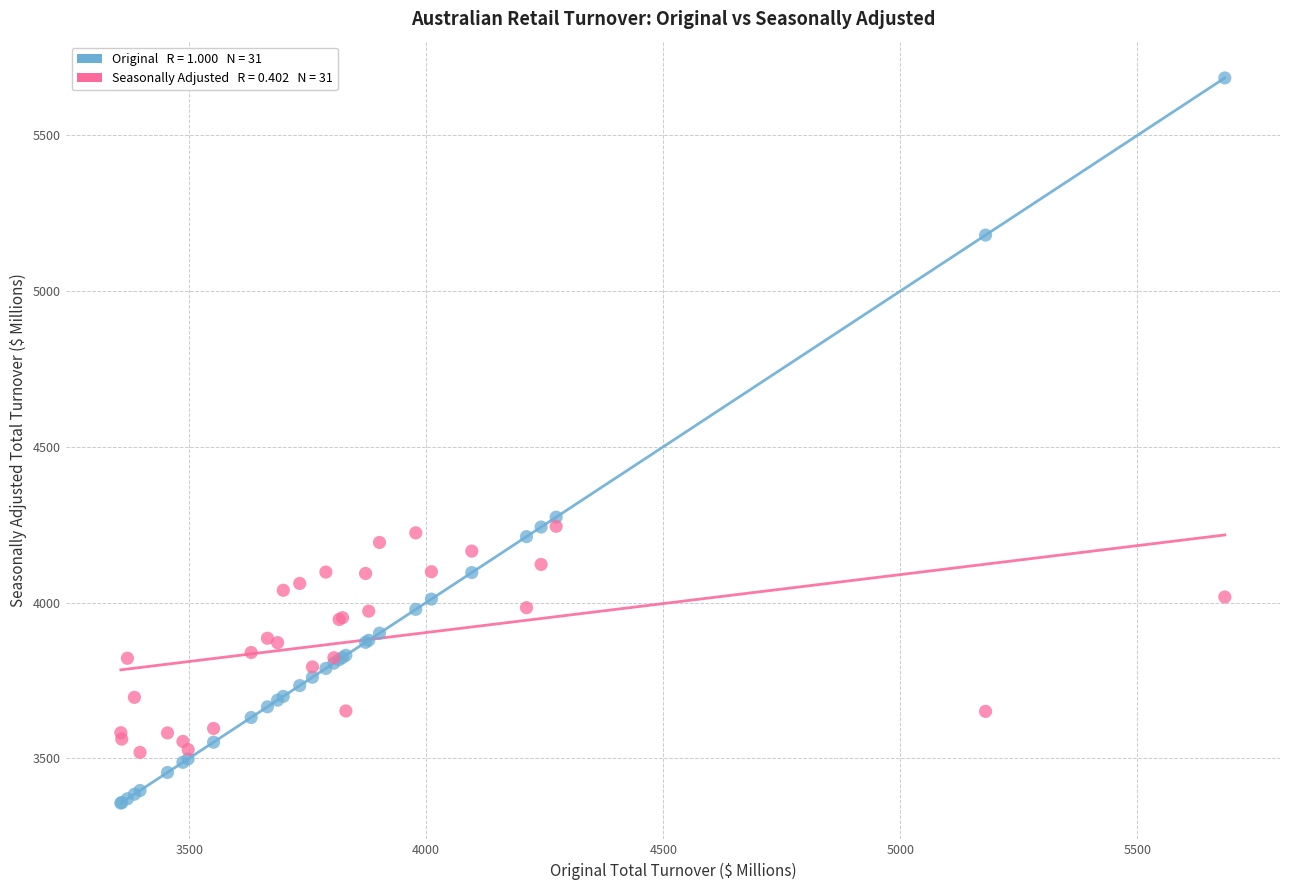

Across all series, what Y value is closest to 4520?

4274.0